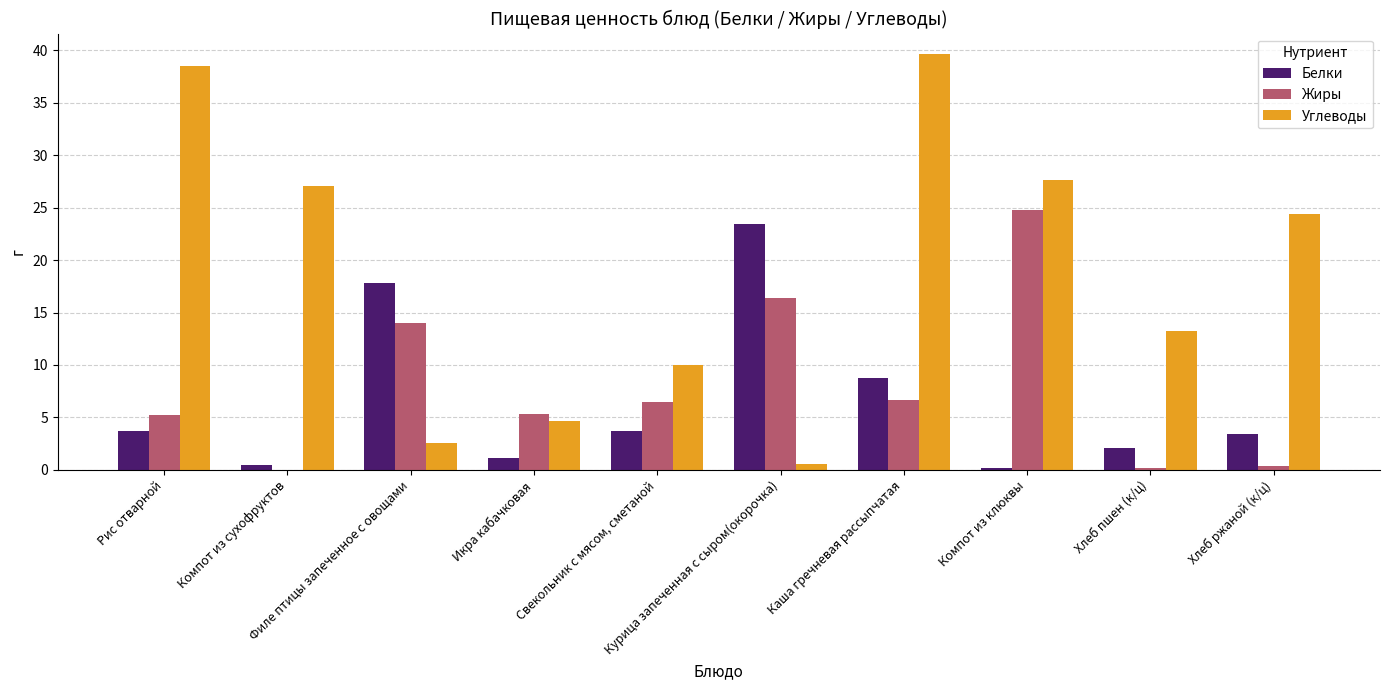

What is the sum of all Жиры values?

79.4